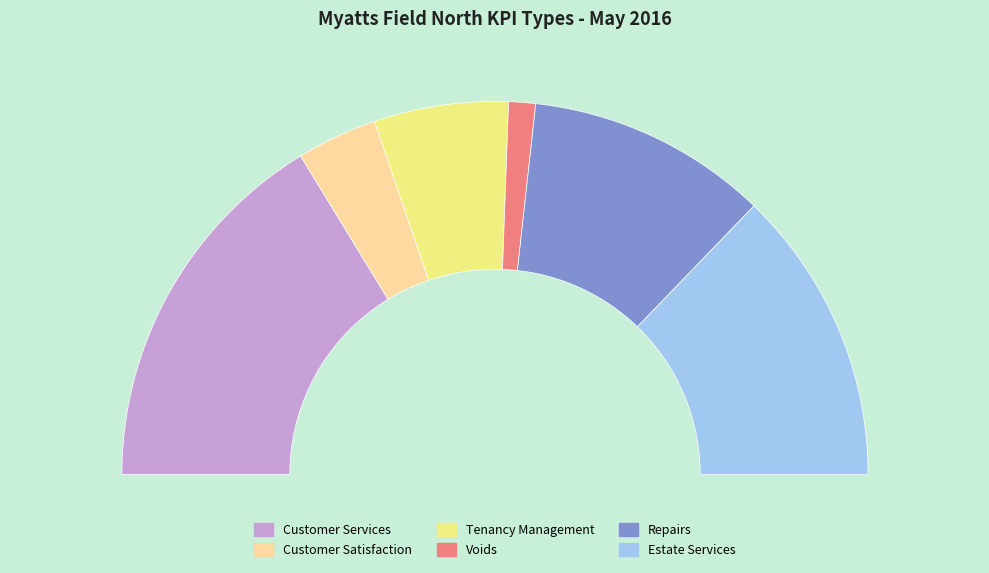

To the nearest percent, what portion does Customer Services represent?

33%